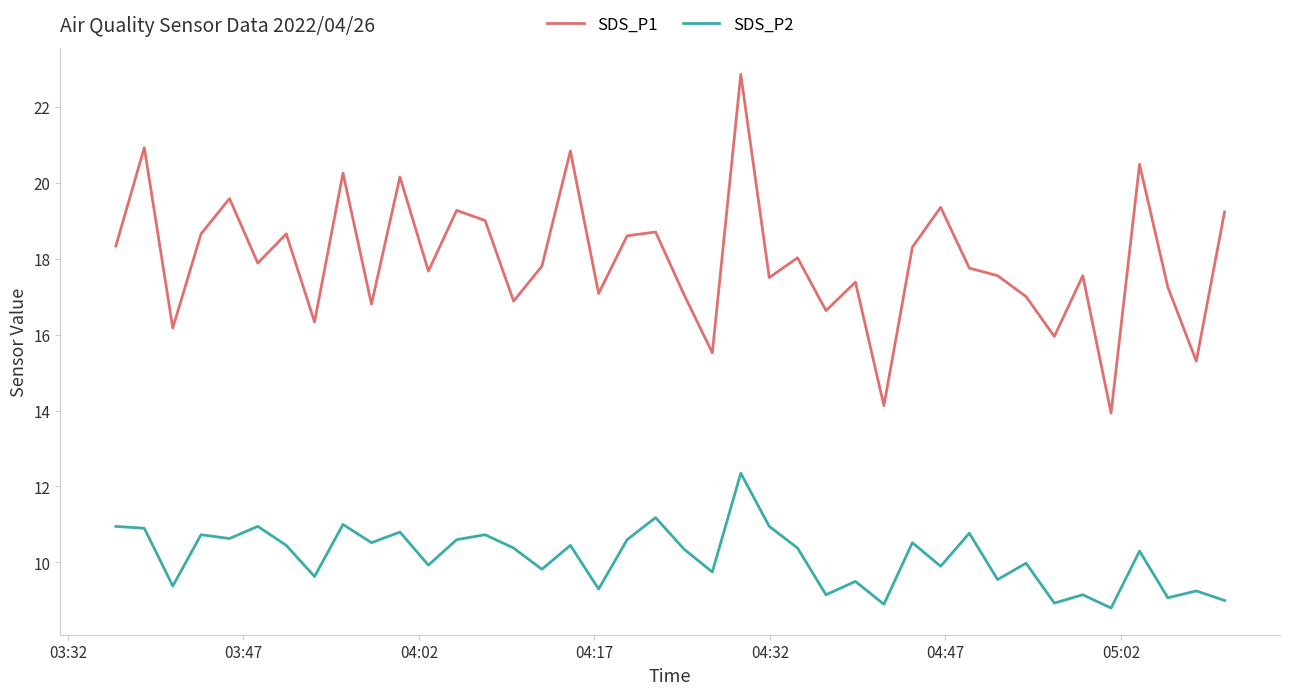

How many lines are shown in the chart?

2